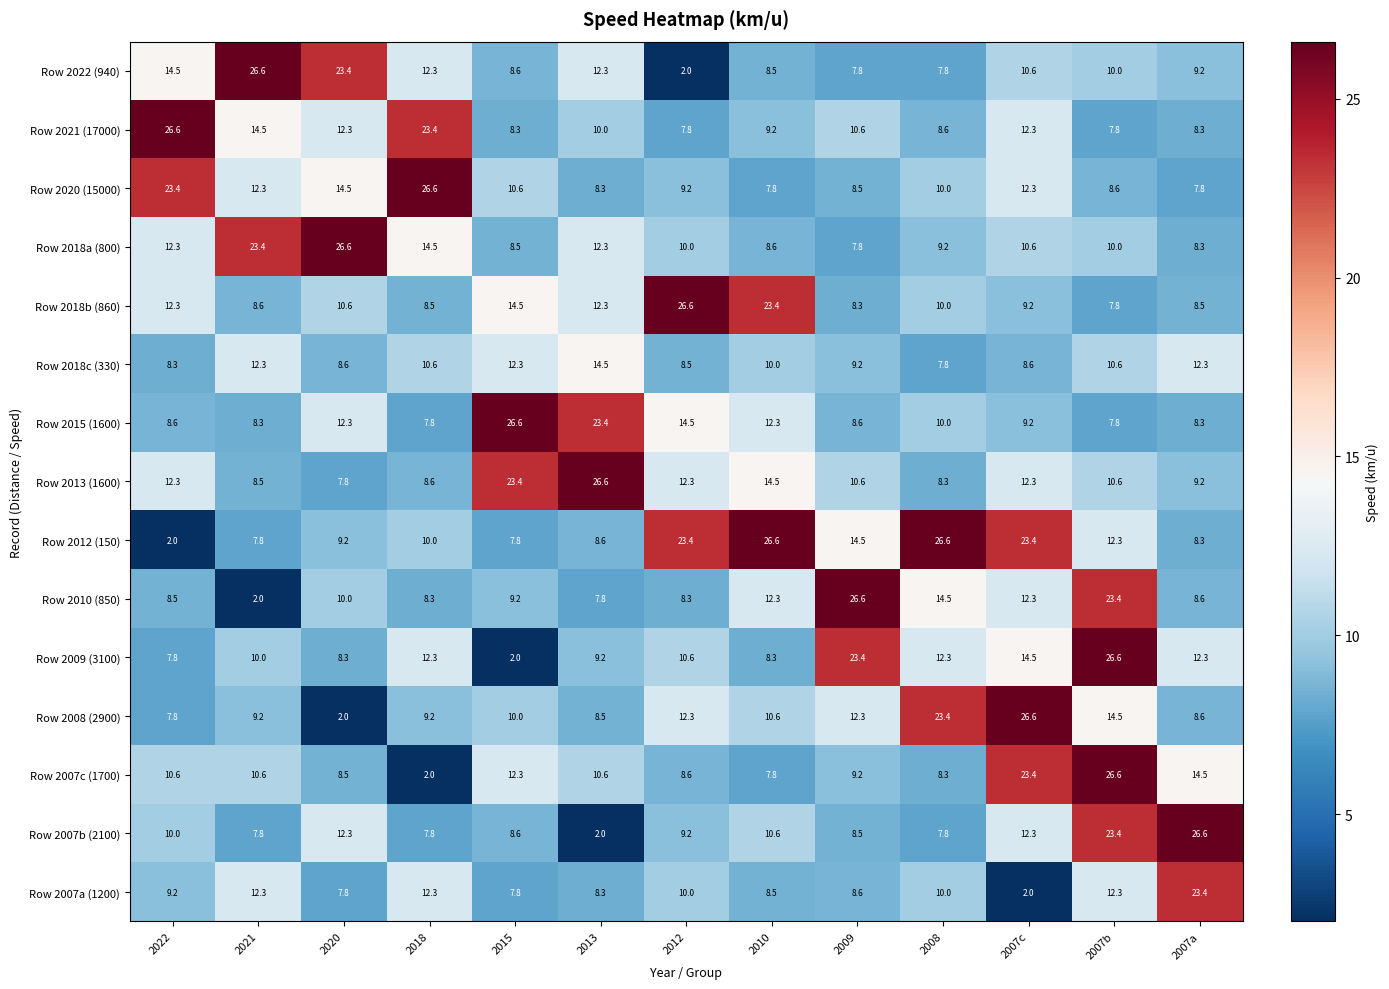

Where does the Row 2007a (1200) series first go above 9?

2022